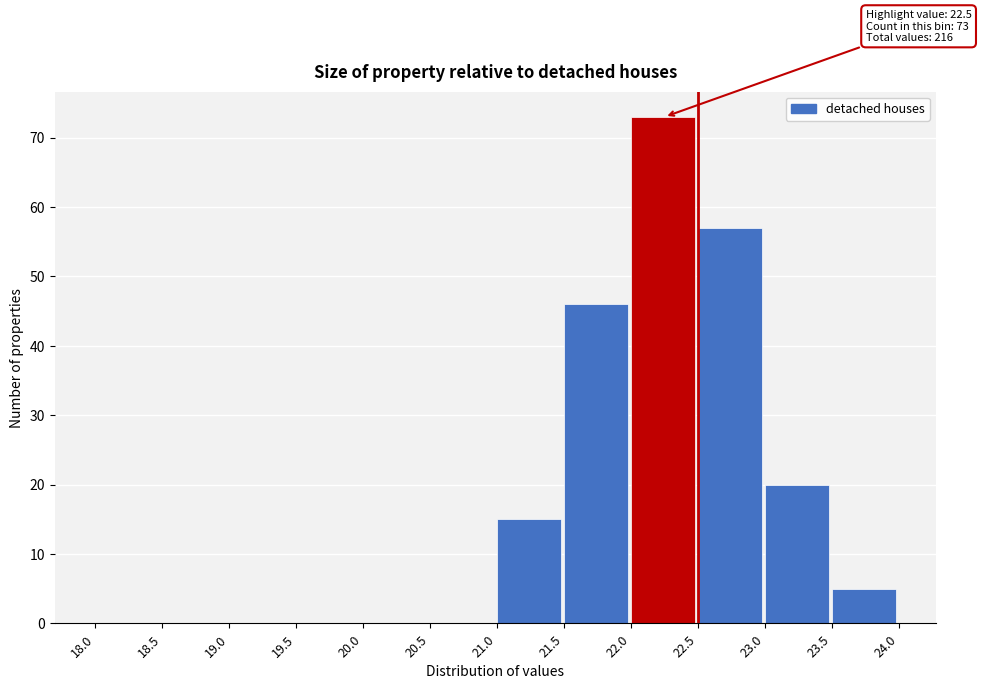

Which range on the x-axis has the tallest bar?

22.0 to 22.5